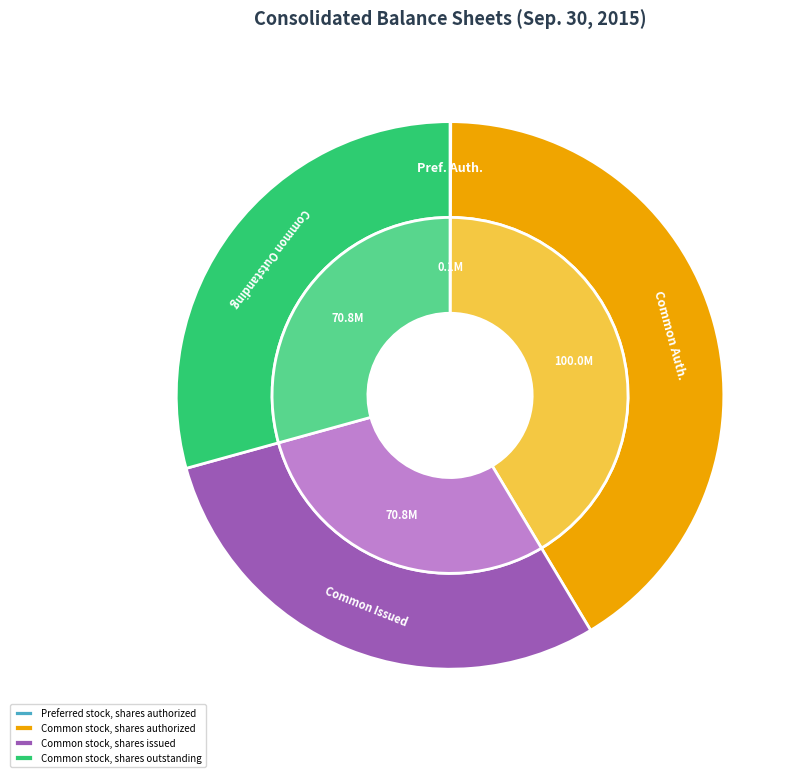

Combined, do Common stock, shares authorized and Preferred stock, shares issued account for over 50%?

No